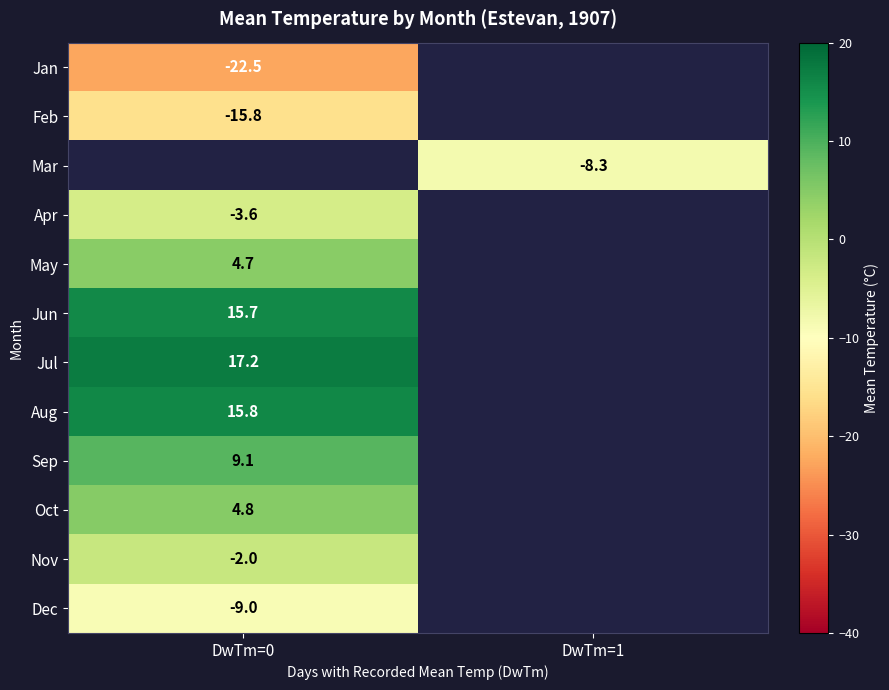

The value of Apr at DwTm=0 is -2.2. True or false?

False